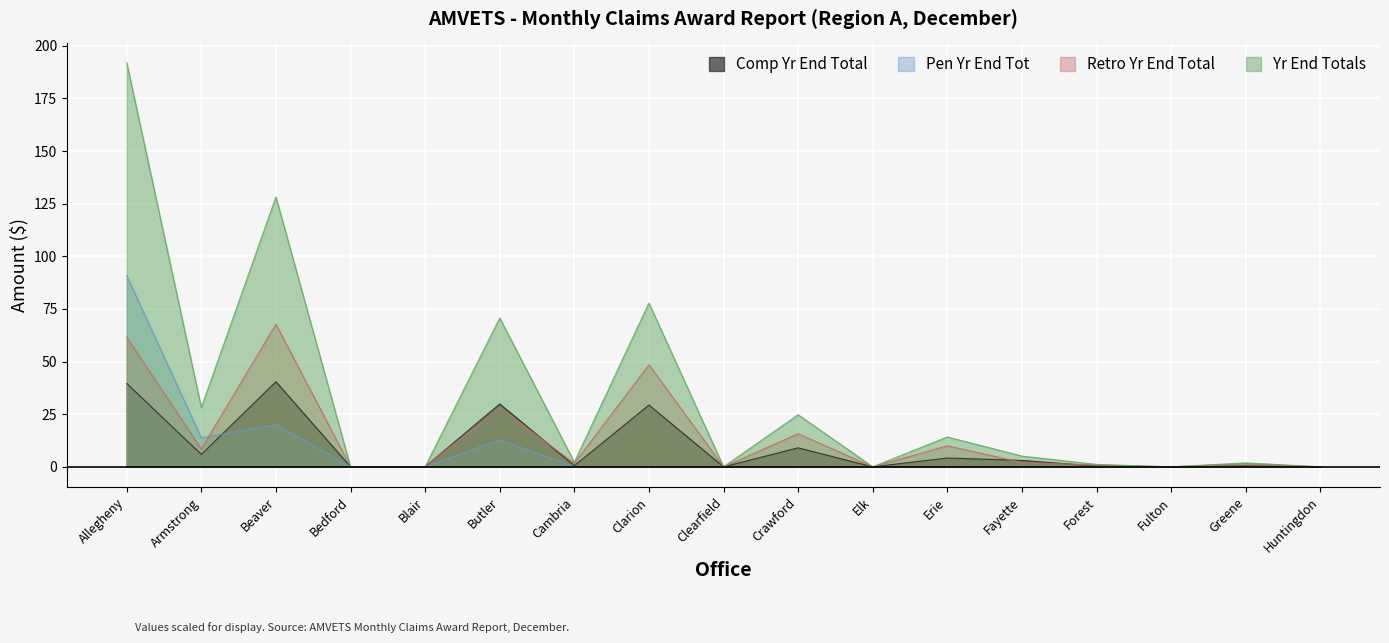

Reading left to right, what are all the values shown in this chart?

Comp Yr End Total: Allegheny=39.6	Armstrong=5.9	Beaver=40.4	Bedford=0.0	Blair=0.0	Butler=29.9	Cambria=0.5	Clarion=29.3	Clearfield=0.0	Crawford=9.0	Elk=0.0	Erie=4.2	Fayette=3.0	Forest=0.3	Fulton=0.0	Greene=0.4	Huntingdon=0.0
Pen Yr End Tot: Allegheny=90.8	Armstrong=13.8	Beaver=20.0	Bedford=0.0	Blair=0.0	Butler=12.7	Cambria=0.0	Clarion=0.0	Clearfield=0.0	Crawford=0.0	Elk=0.0	Erie=0.0	Fayette=0.0	Forest=0.0	Fulton=0.0	Greene=0.0	Huntingdon=0.0
Retro Yr End Total: Allegheny=61.5	Armstrong=8.5	Beaver=67.7	Bedford=0.0	Blair=0.0	Butler=28.1	Cambria=1.6	Clarion=48.4	Clearfield=0.0	Crawford=15.7	Elk=0.0	Erie=10.0	Fayette=2.0	Forest=0.8	Fulton=0.0	Greene=1.4	Huntingdon=0.0
Yr End Totals: Allegheny=191.9	Armstrong=28.1	Beaver=128.2	Bedford=0.0	Blair=0.0	Butler=70.7	Cambria=2.2	Clarion=77.8	Clearfield=0.0	Crawford=24.7	Elk=0.0	Erie=14.2	Fayette=5.1	Forest=1.1	Fulton=0.0	Greene=1.9	Huntingdon=0.0